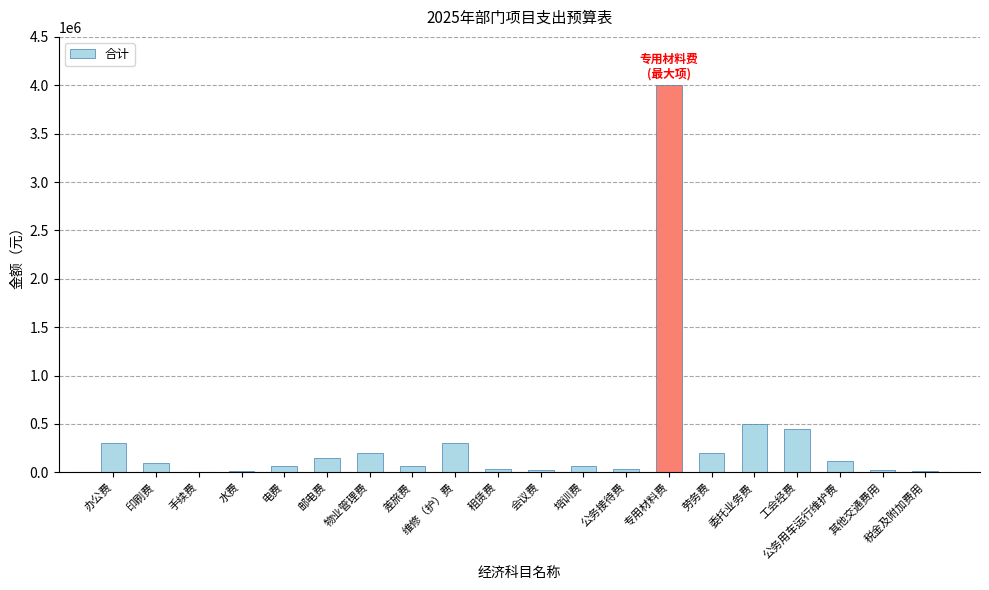

What is the greatest value displayed?

4000000